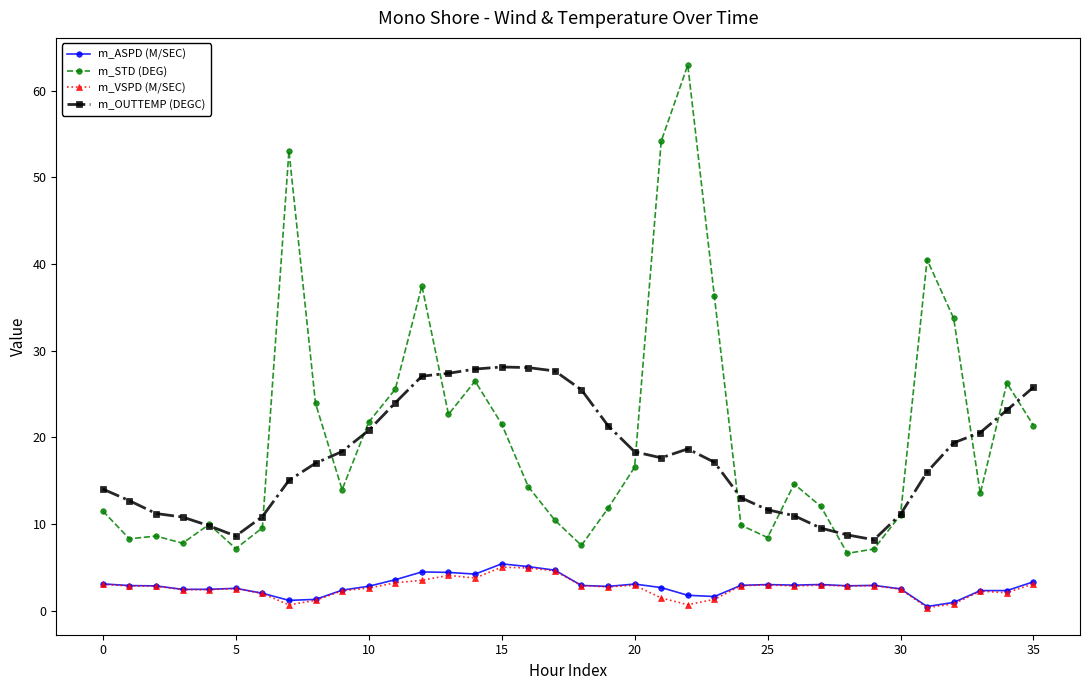

What is the maximum value shown in the chart?

63.0